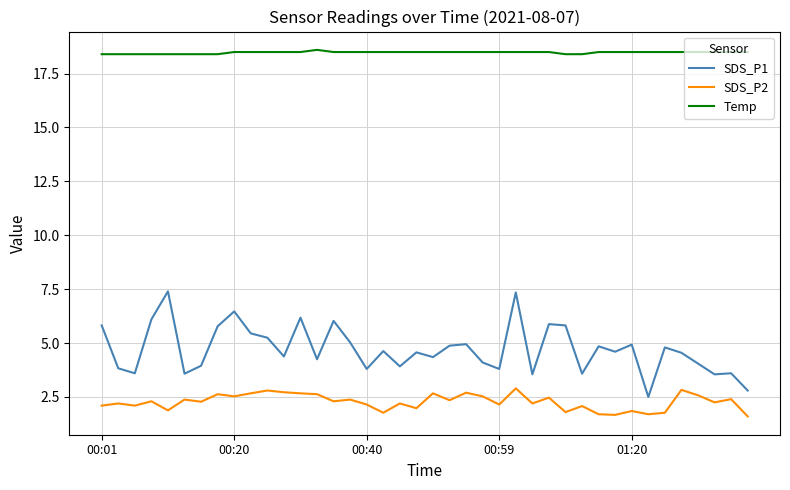

Which series has the largest total across all categories?

Temp